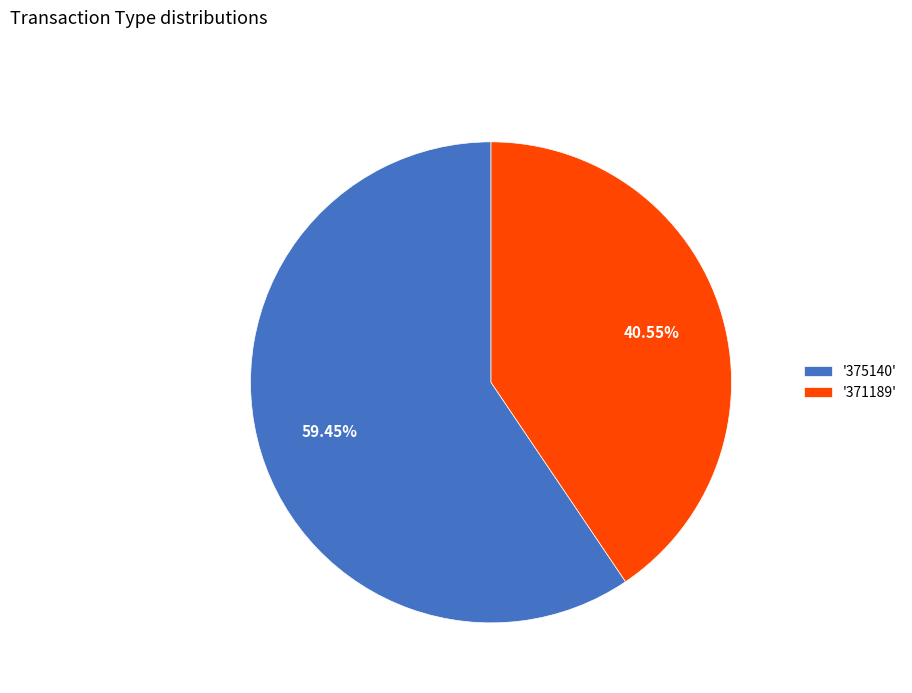

What is the smallest slice in the pie chart?

'371189'